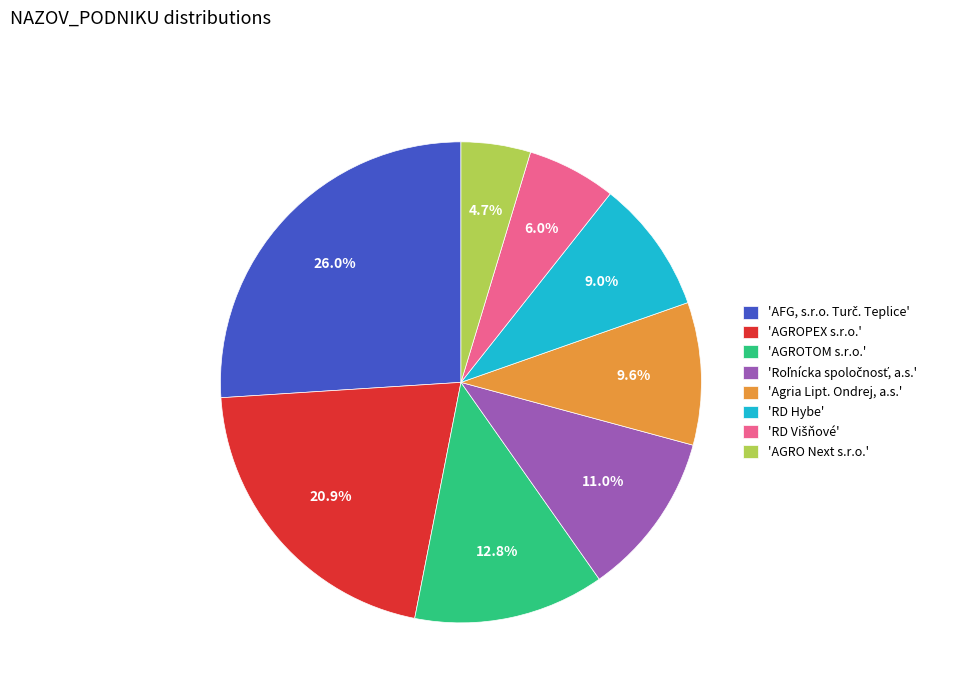

Combined, do 'AGRO Next s.r.o.' and 'RD Hybe' account for over 50%?

No